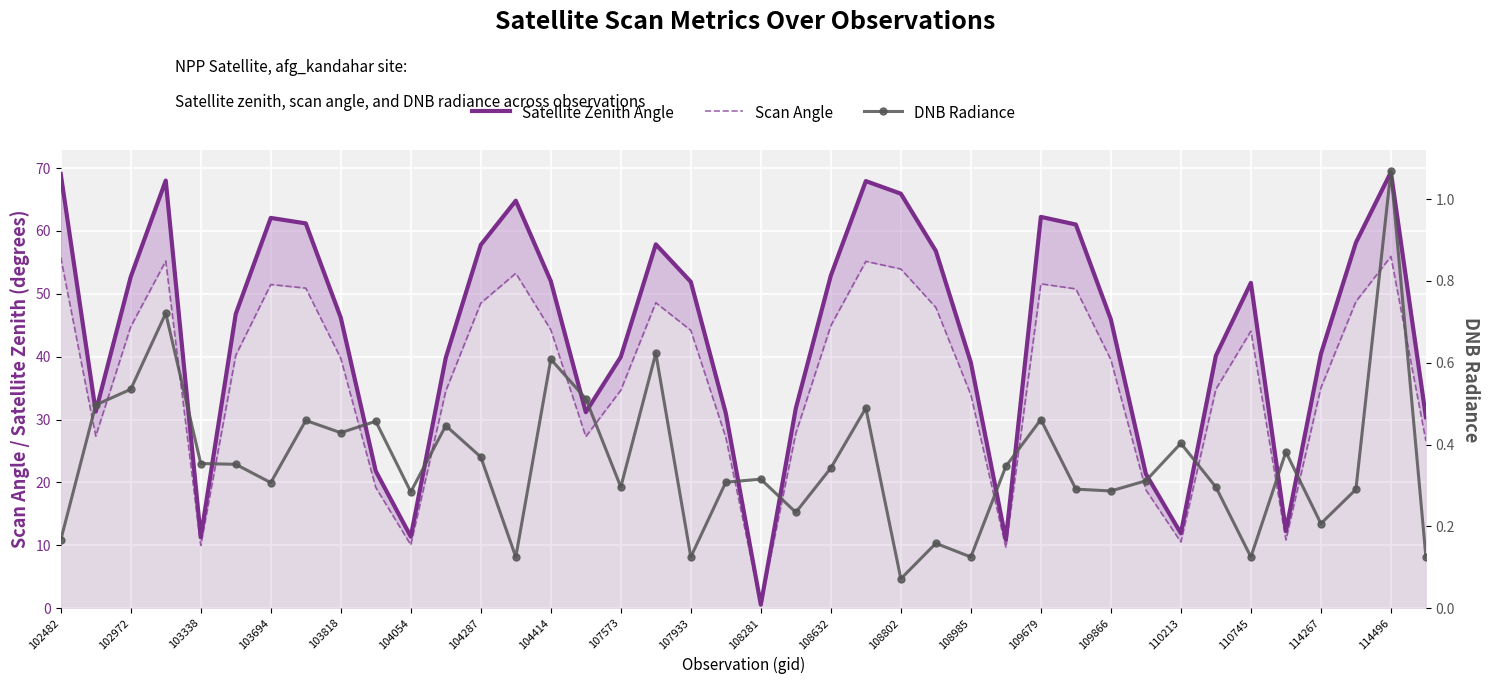

The Satellite Zenith Angle series shows 10.0 at 33. True or false?

False